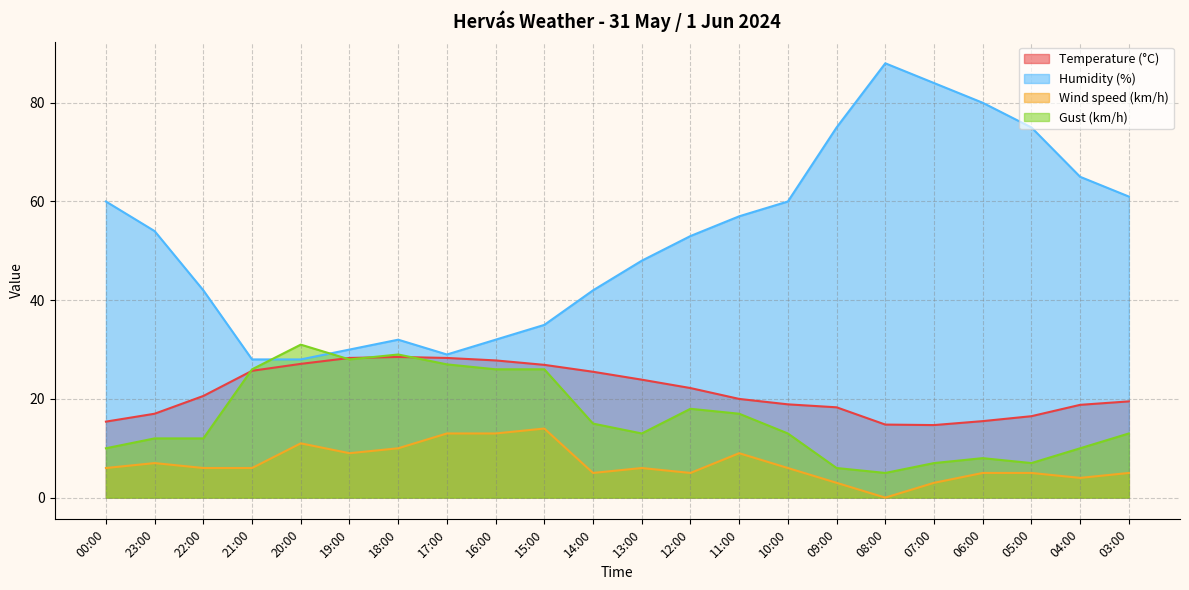

Which series has the largest range (max minus min)?

Humidity (%)